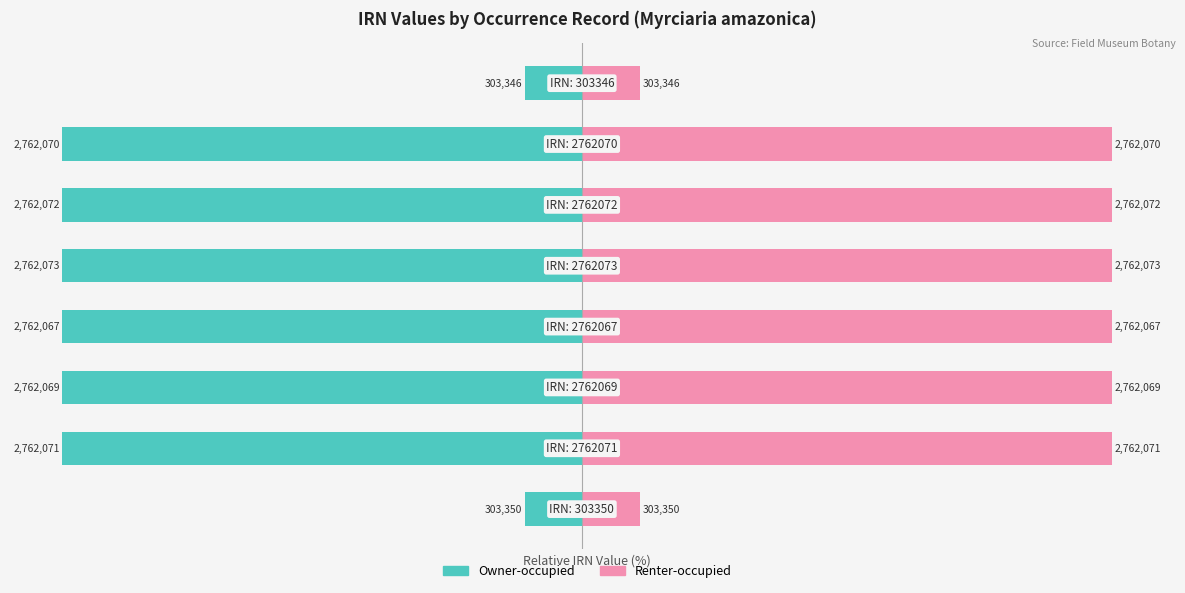

How many bars are there in total?

16